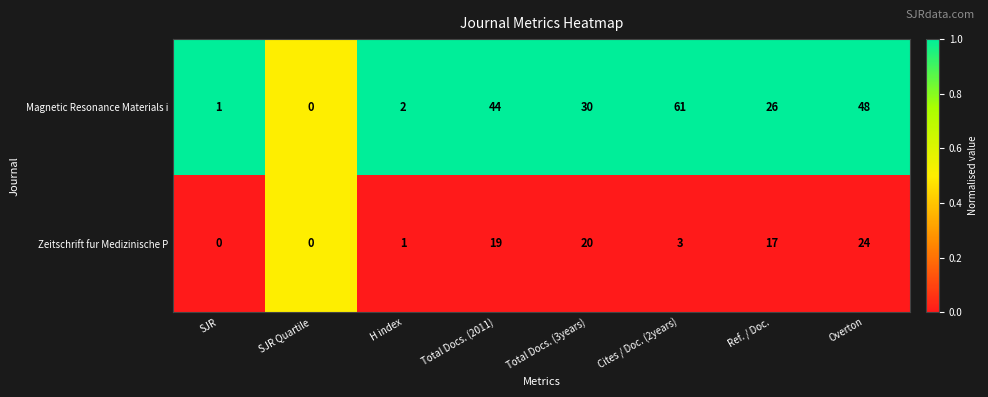

Reading left to right, list all the values displayed in this chart.

Magnetic Resonance Materials i: 1	0	2	44	30	61	26	48
Zeitschrift fur Medizinische P: 0	0	1	19	20	3	17	24